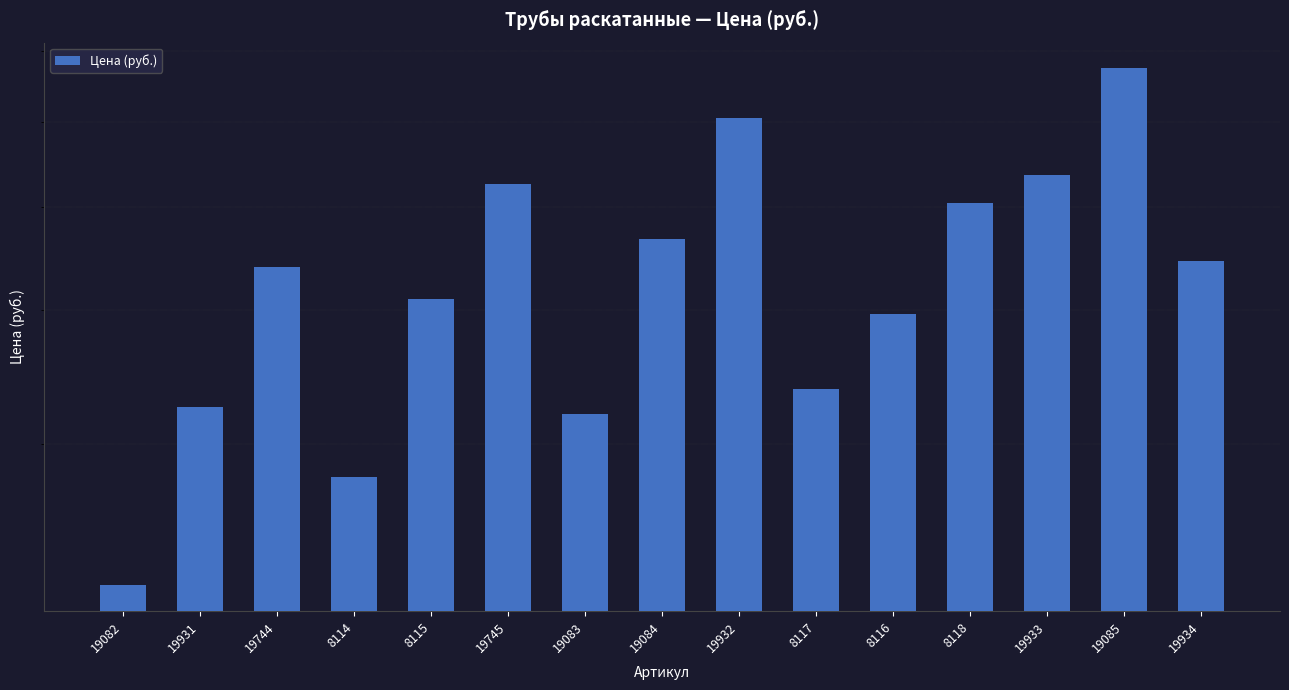

How many bars are there in total?

15